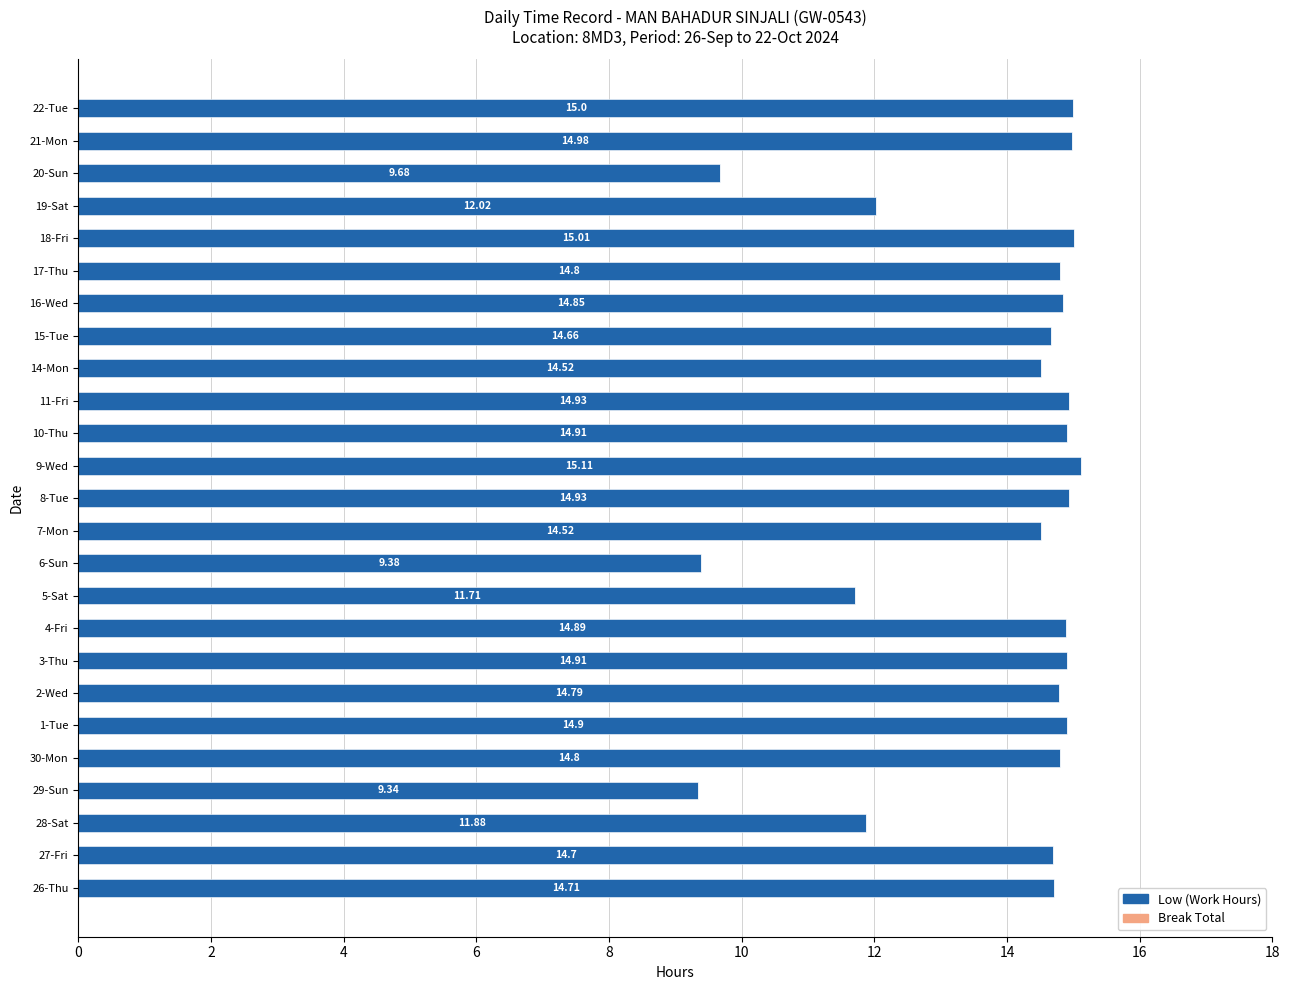

What is the change in value from 1-Tue to 6-Sun?

-5.5